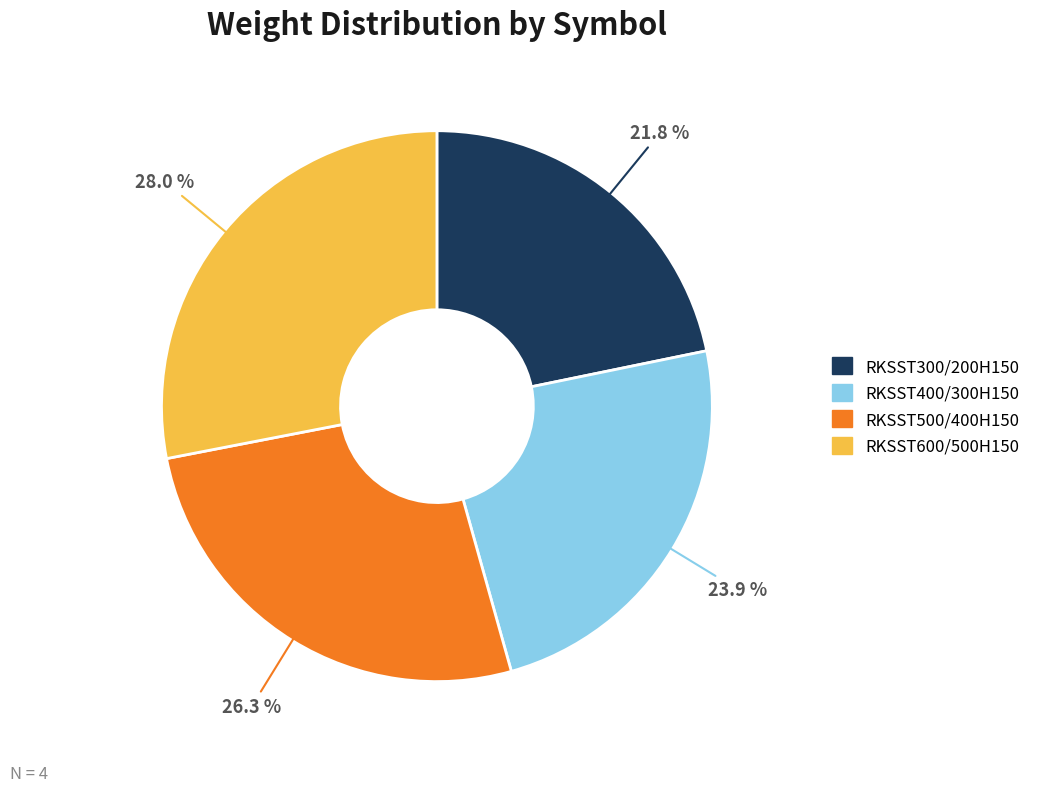

How many slices are in this pie chart?

4